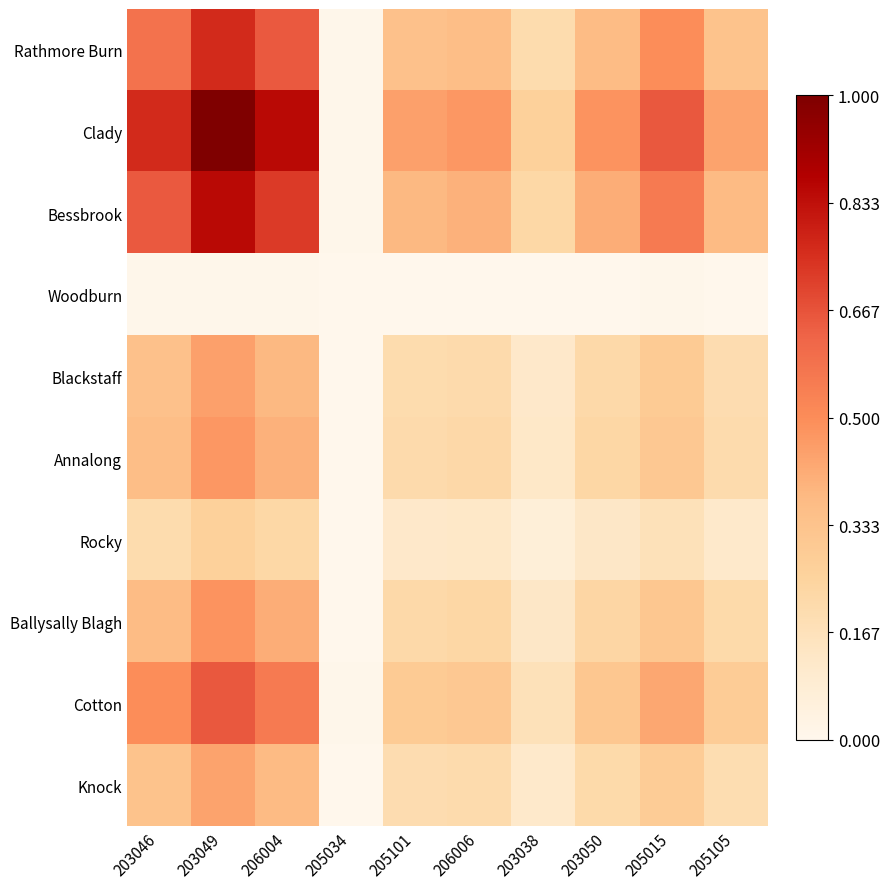

List the series in order of their peak value, highest first.

Clady, Bessbrook, Rathmore Burn, Cotton, Ballysally Blagh, Annalong, Blackstaff, Knock, Rocky, Woodburn